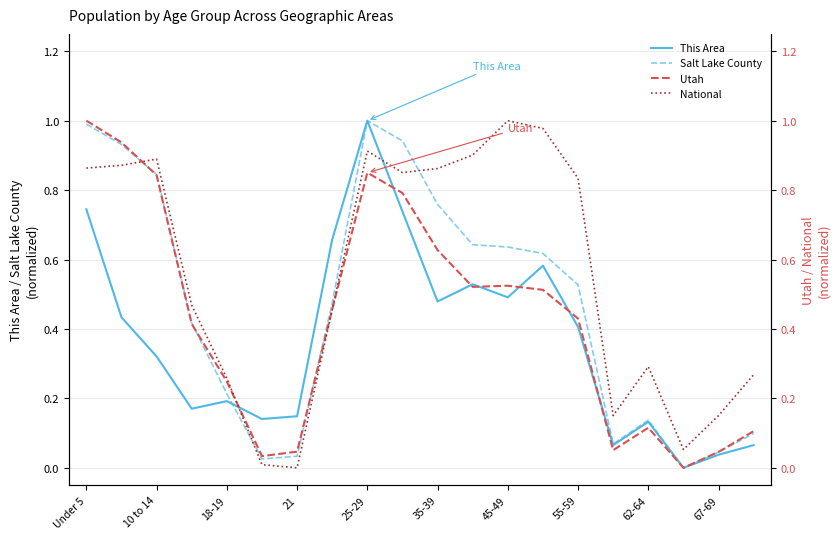

Which category has the highest value in the This Area series?

25-29